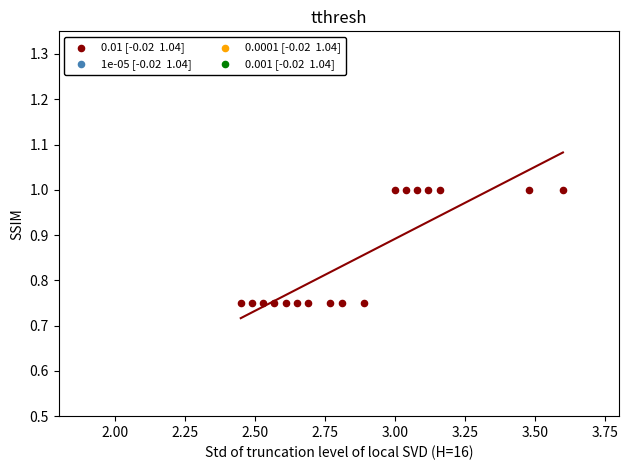

What is the range of X values (max minus min)?

1.1